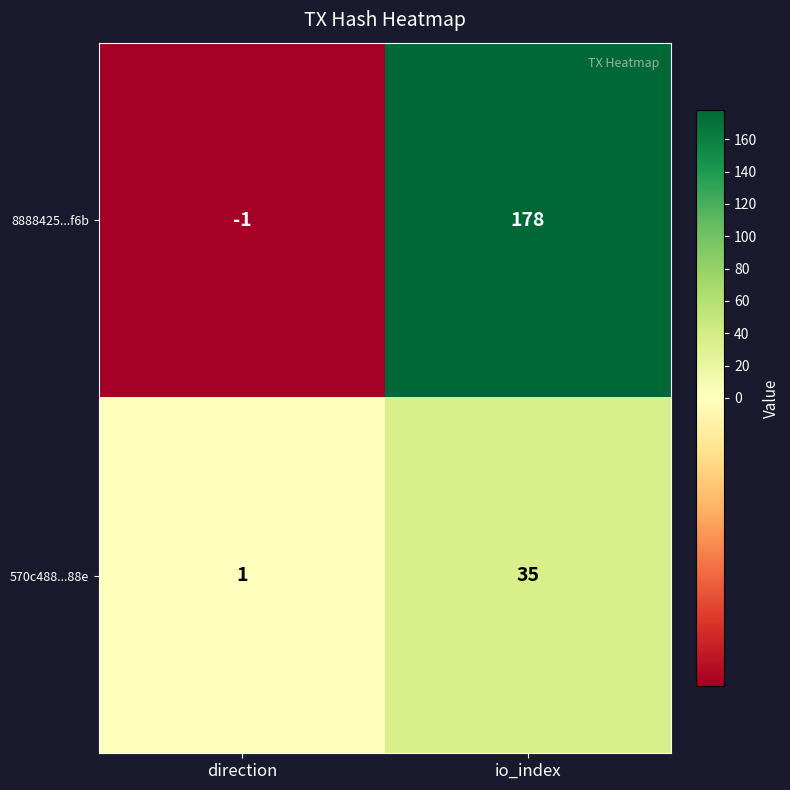

The 8888425...f6b series shows 178 at io_index. True or false?

True